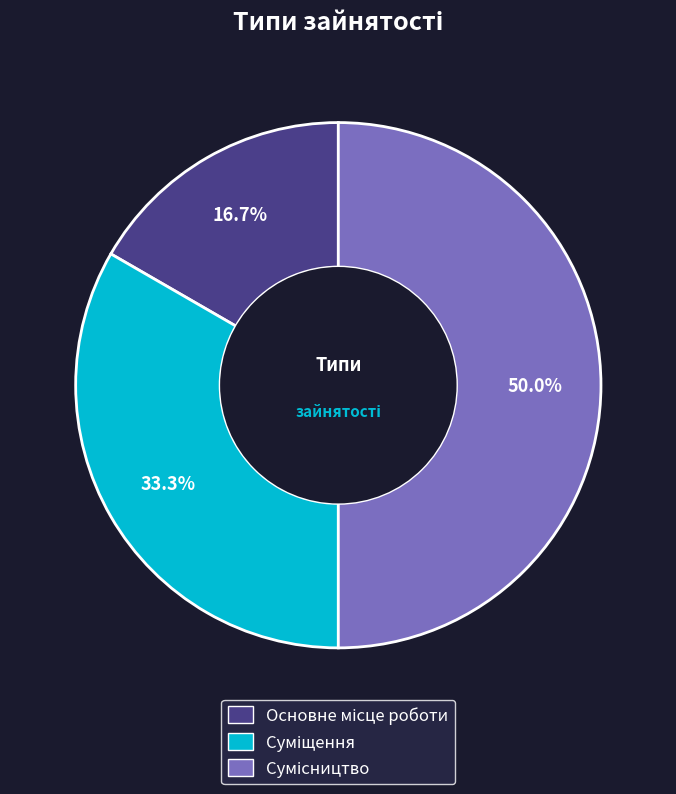

To the nearest percent, what is the average slice percentage?

33%